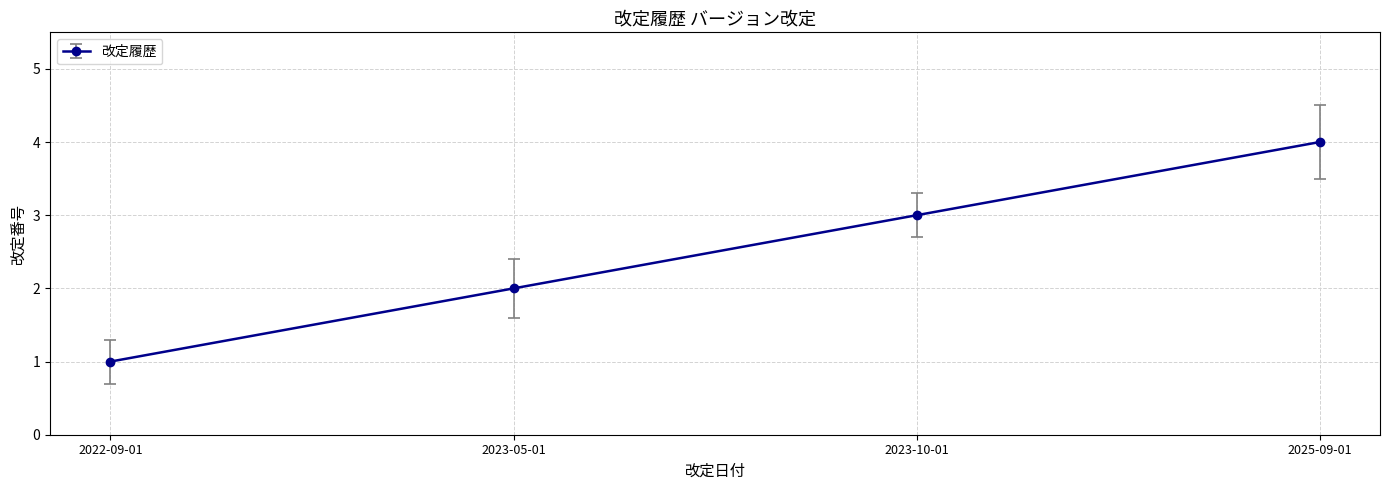

Reading right to left, what are all the values shown in this chart?

4	3	2	1